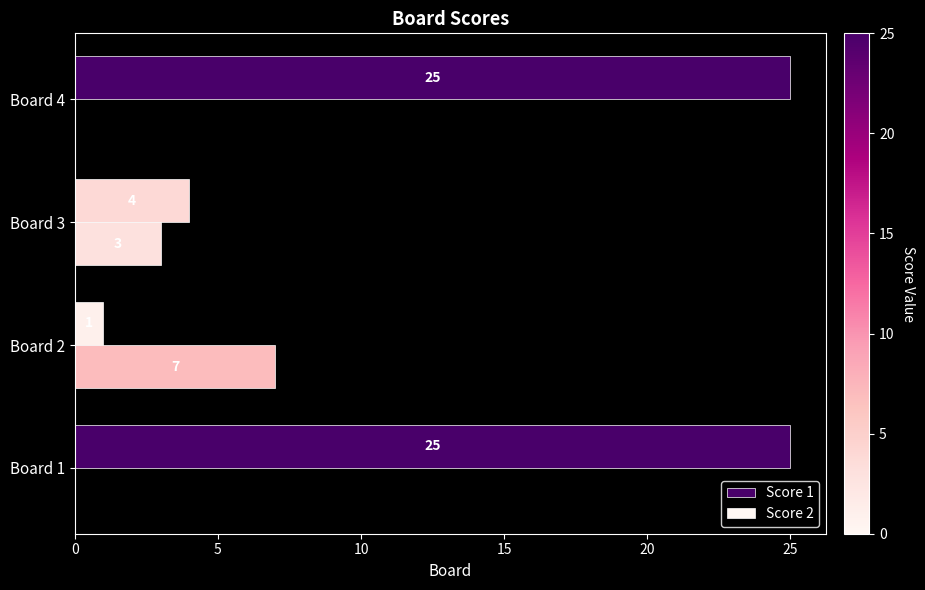

Which series has the largest total across all categories?

Score 1